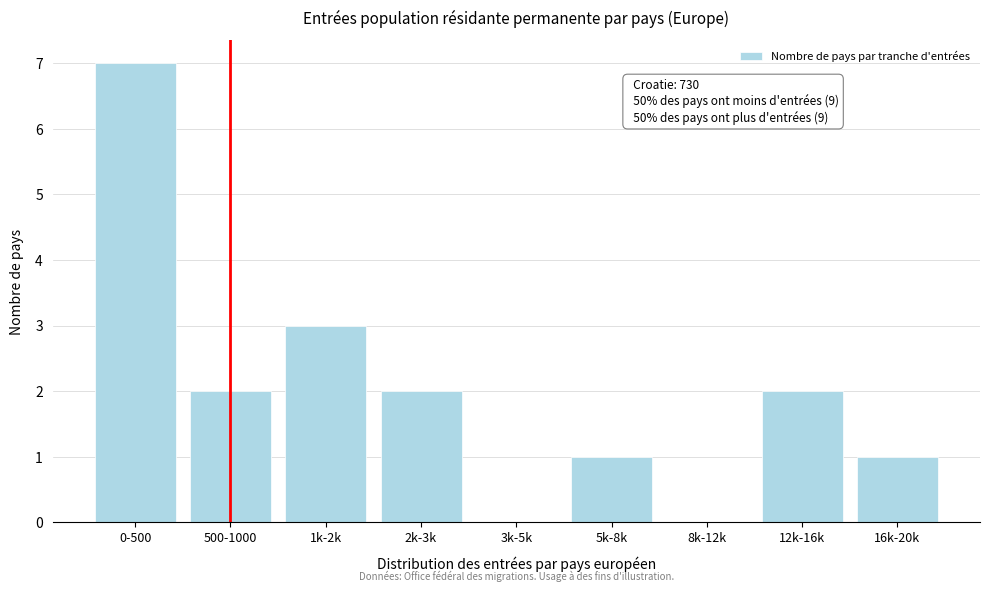

Reading left to right, transcribe all the data shown in this chart.

0-500=7	500-1000=2	1k-2k=3	2k-3k=2	3k-5k=0	5k-8k=1	8k-12k=0	12k-16k=2	16k-20k=1